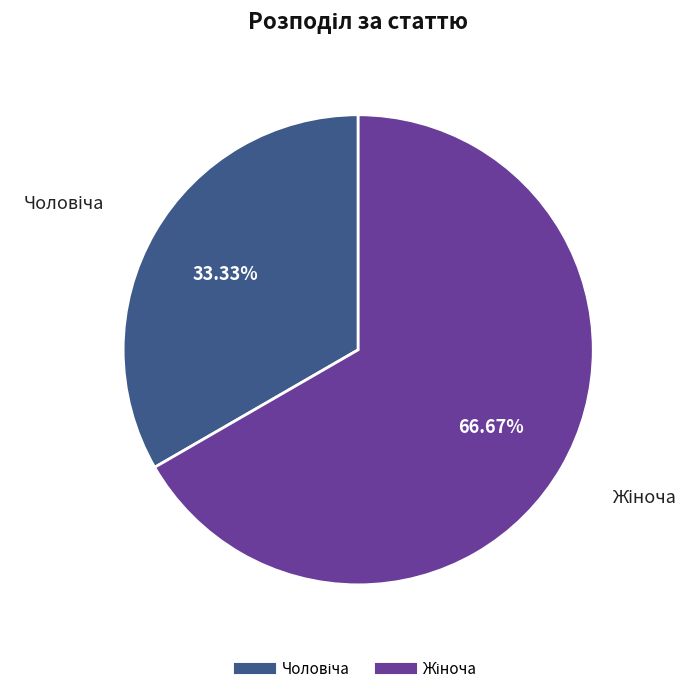

Count the number of slices in the pie.

2